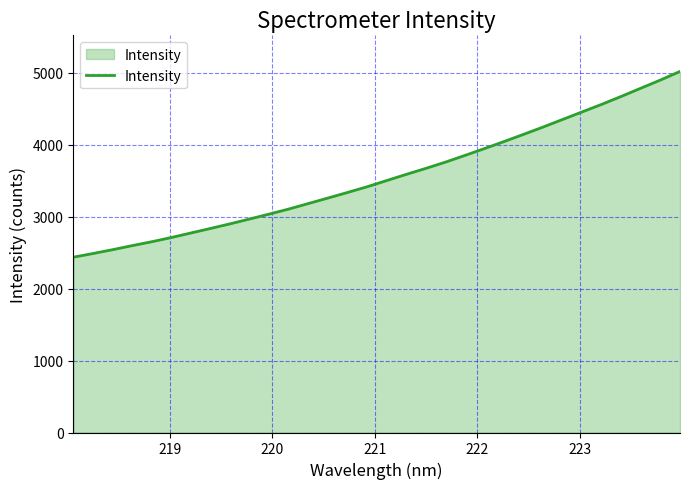

What is the minimum value shown in the chart?

2437.0